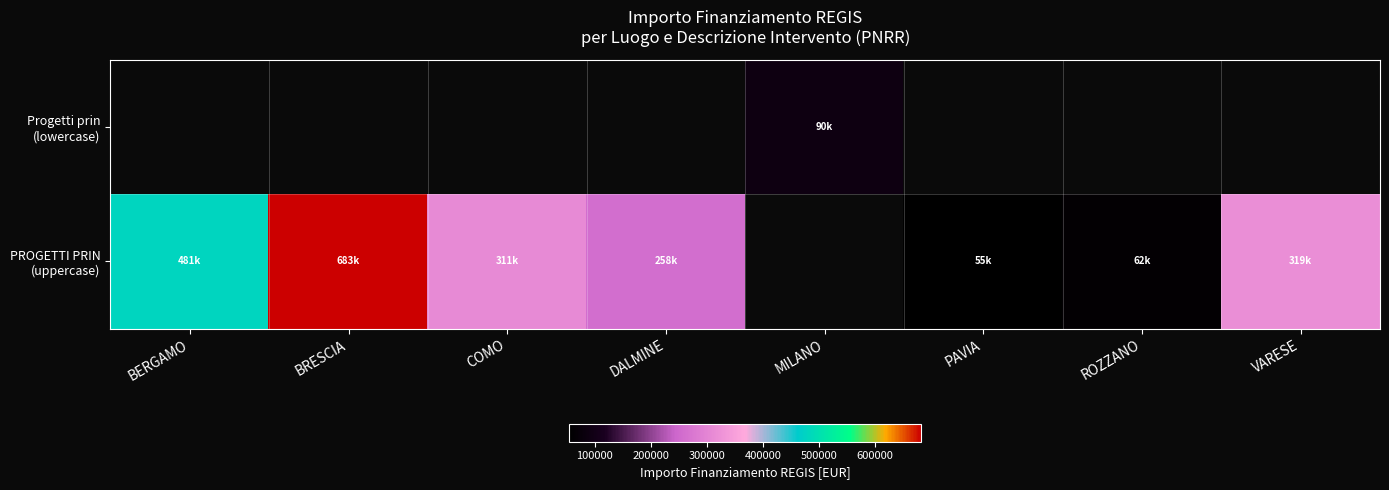

At which label does Progetti prin (lowercase) first exceed 90268?

MILANO